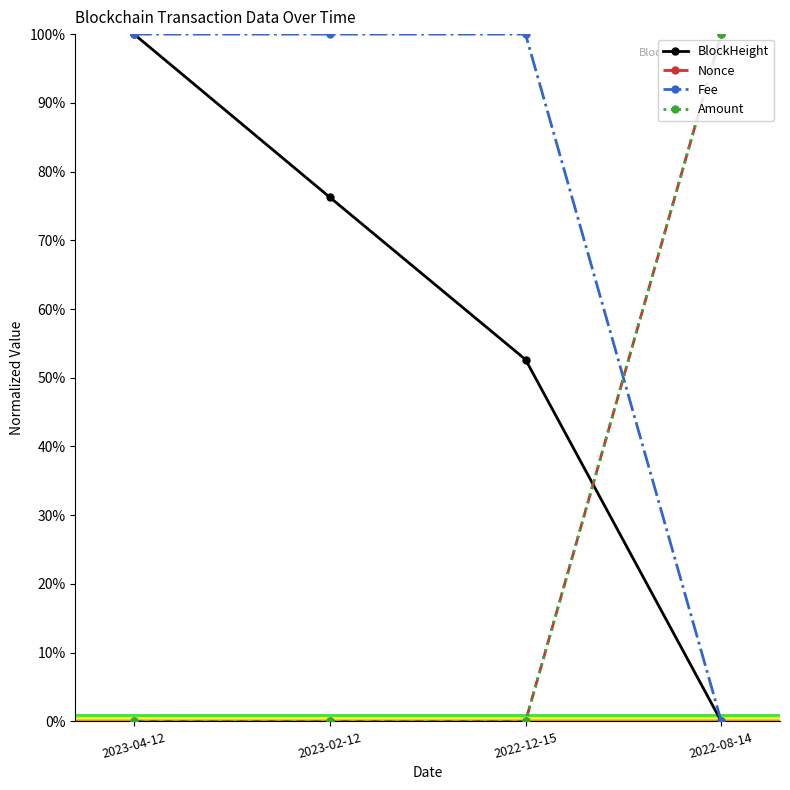

What is the label of the 2nd point from the right?

2022-12-15